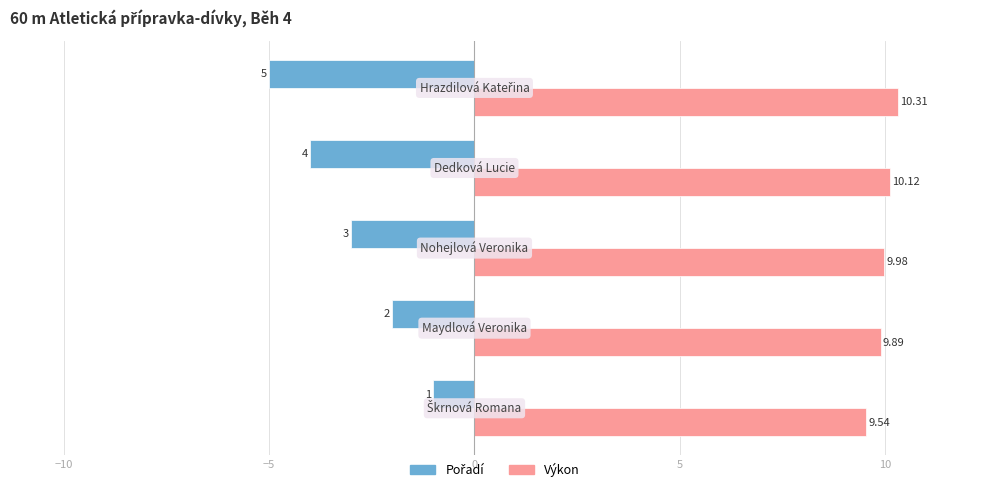

Which series has the largest total across all categories?

Výkon